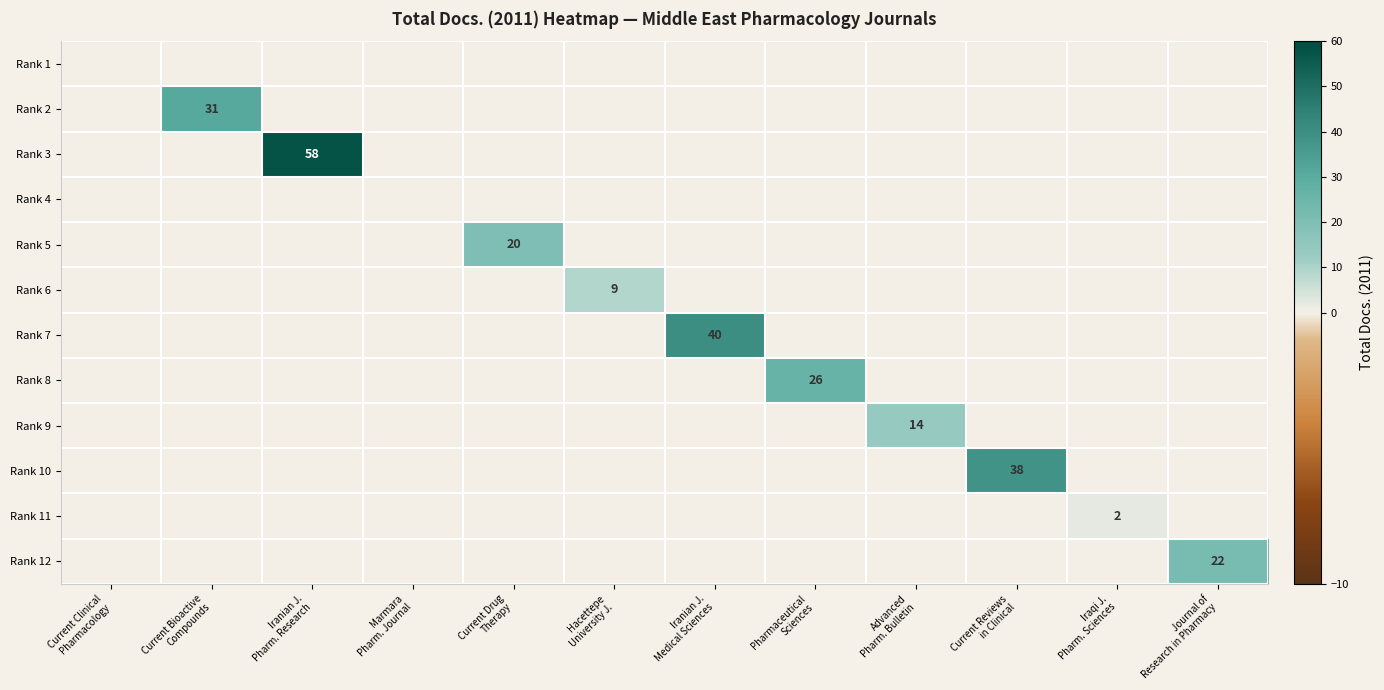

What is the approximate value of Rank 11 at Iraqi J. Pharm. Sciences?

2